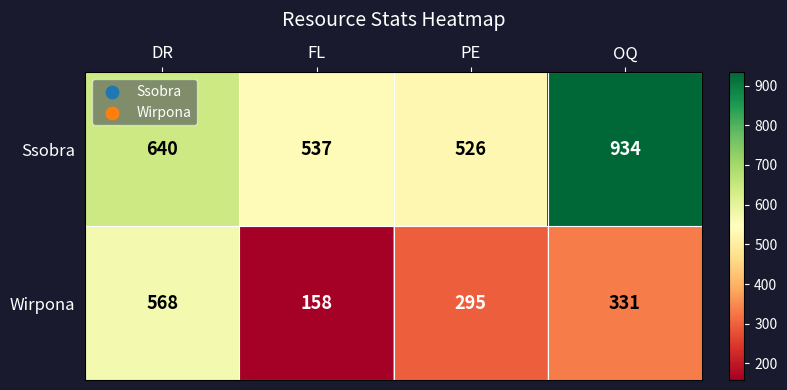

What is the total value across all series at PE?

821